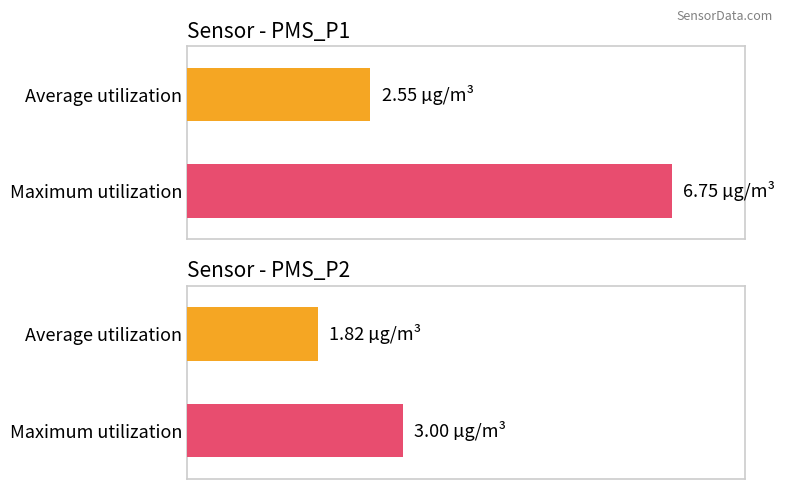

Rank the series by their average value, from lowest to highest.

PMS_P2, PMS_P1